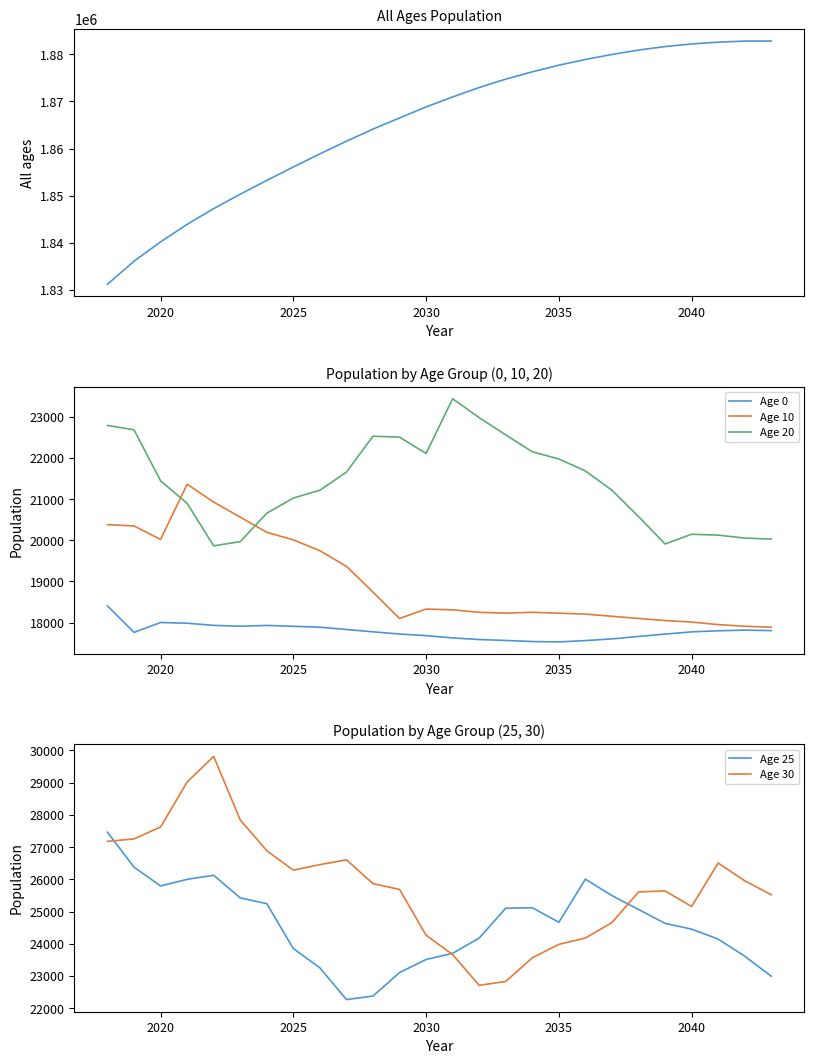

What is the minimum value for Age 20?

19866